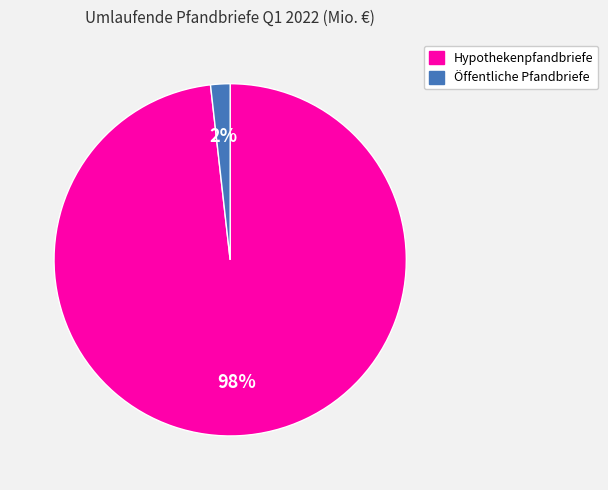

Between Öffentliche Pfandbriefe and Hypothekenpfandbriefe, which is larger?

Hypothekenpfandbriefe